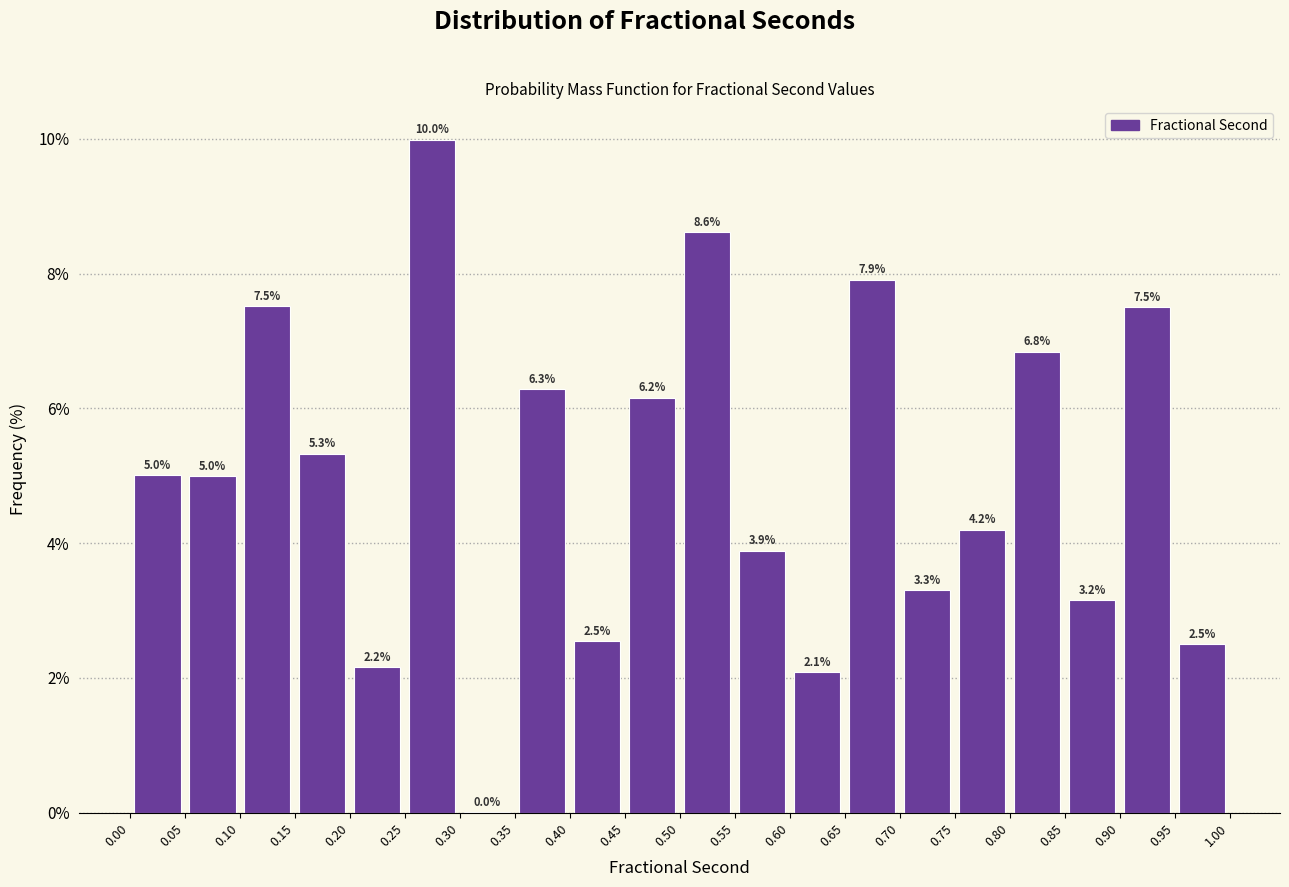

Reading left to right, list every bar in this chart as the range it spans on the x-axis followed by its height.

0.00 to 0.05: 5.0
0.05 to 0.10: 5.0
0.10 to 0.15: 7.5
0.15 to 0.20: 5.3
0.20 to 0.25: 2.2
0.25 to 0.30: 10.0
0.30 to 0.35: 0.0
0.35 to 0.40: 6.3
0.40 to 0.45: 2.5
0.45 to 0.50: 6.2
0.50 to 0.55: 8.6
0.55 to 0.60: 3.9
0.60 to 0.65: 2.1
0.65 to 0.70: 7.9
0.70 to 0.75: 3.3
0.75 to 0.80: 4.2
0.80 to 0.85: 6.8
0.85 to 0.90: 3.2
0.90 to 0.95: 7.5
0.95 to 1.00: 2.5